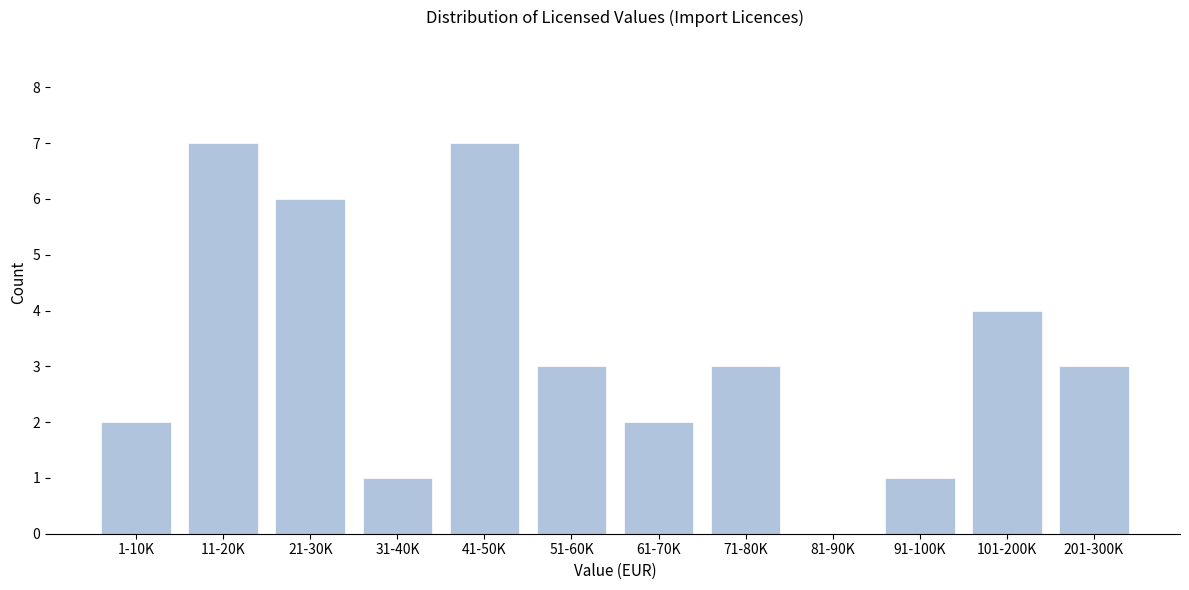

Reading left to right, what are all the values shown in this chart?

1-10K=2	11-20K=7	21-30K=6	31-40K=1	41-50K=7	51-60K=3	61-70K=2	71-80K=3	81-90K=0	91-100K=1	101-200K=4	201-300K=3